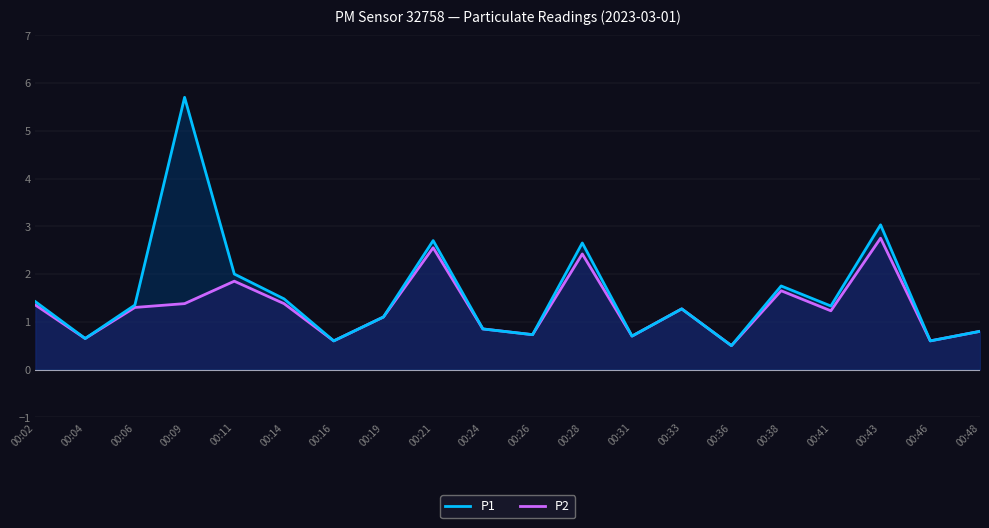

How many distinct data groups are displayed?

2